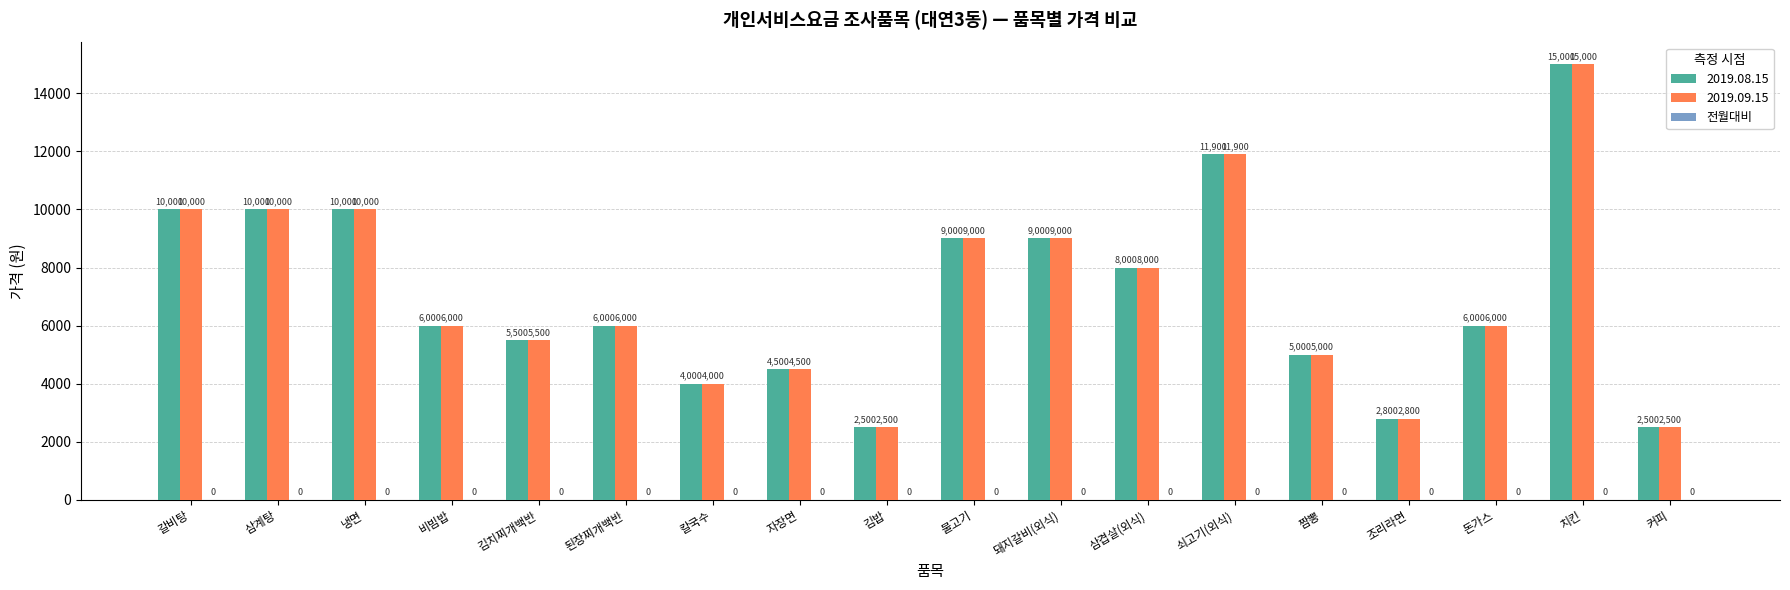

What is the difference between the maximum and minimum values in the 2019.09.15 series?

12500